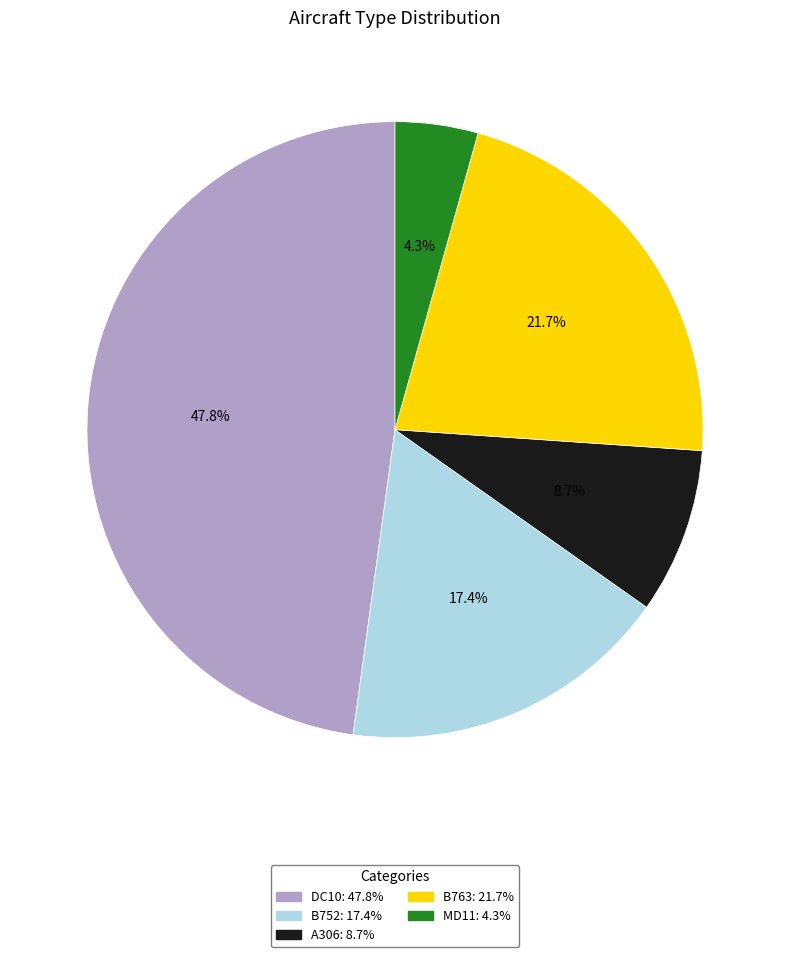

Which has a higher value, MD11 or A306?

A306